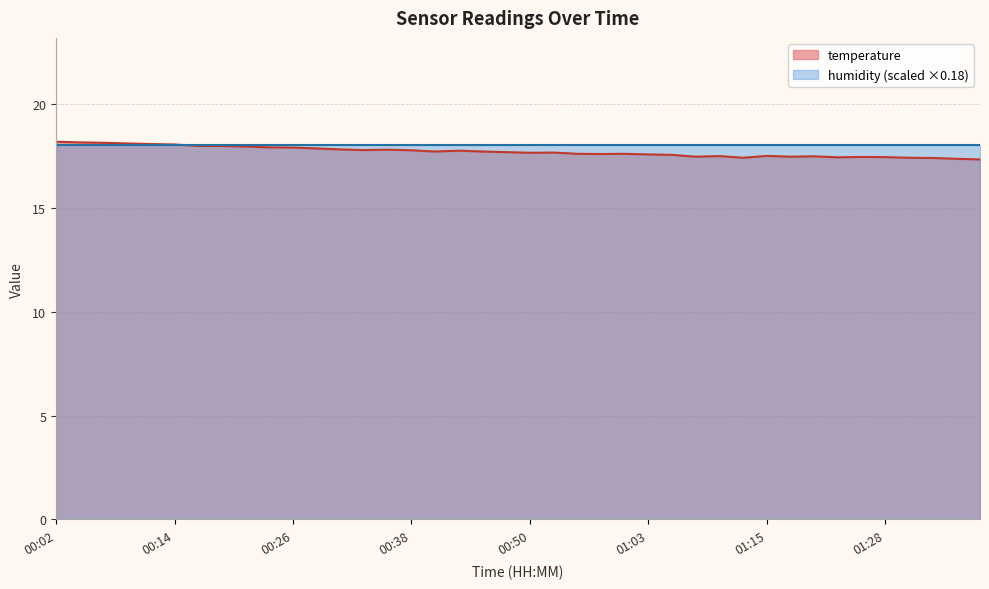

At which category does the data reach its first local peak?

00:36